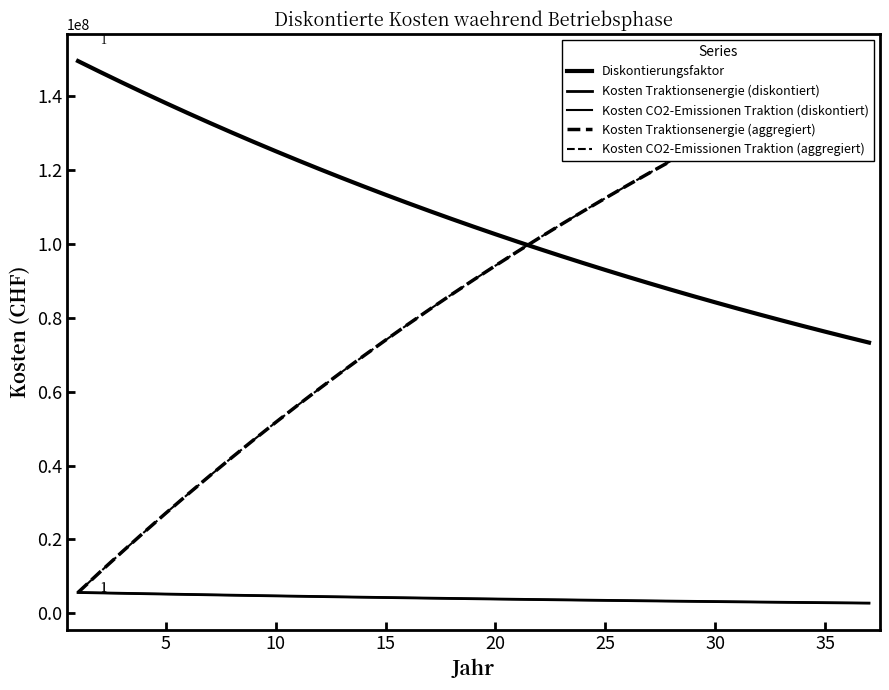

Which series has the largest total across all categories?

Diskontierungsfaktor